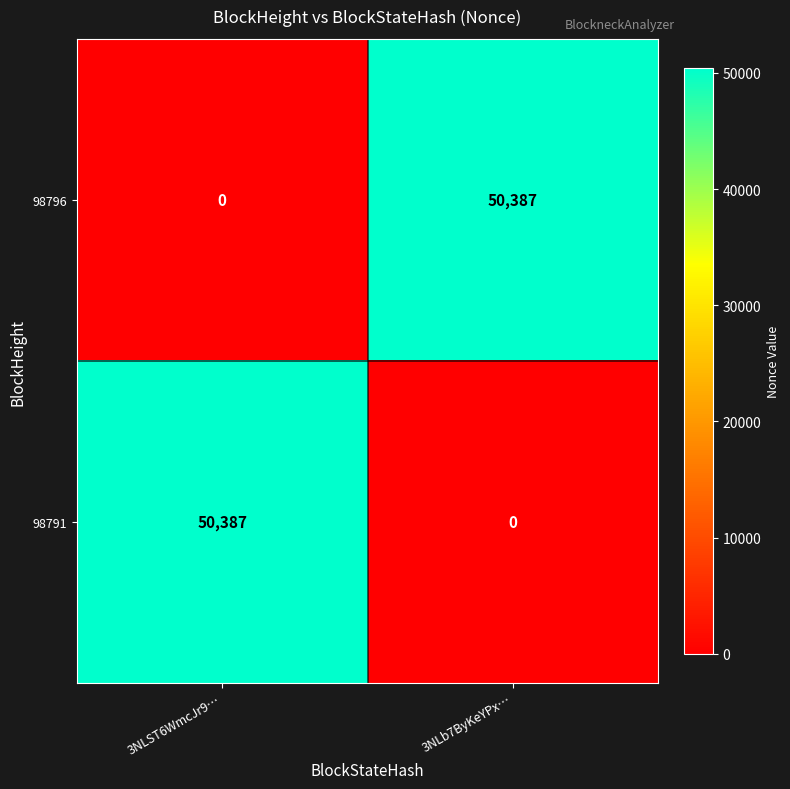

What is the total value across all series at 3NLST6WmcJr9…?

50387